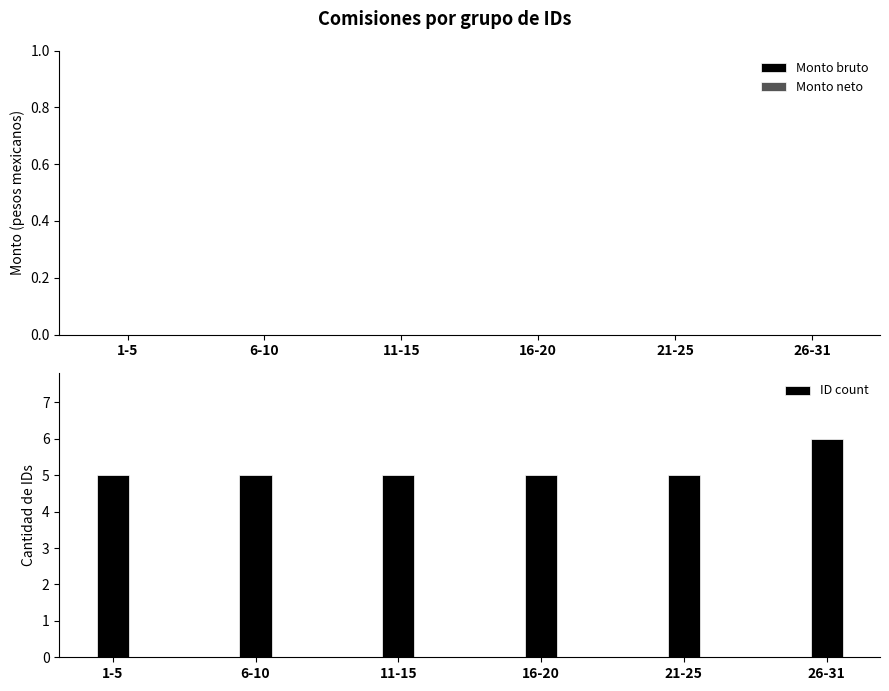

Reading right to left, list all the values displayed in this chart.

26-31=6	21-25=5	16-20=5	11-15=5	6-10=5	1-5=5